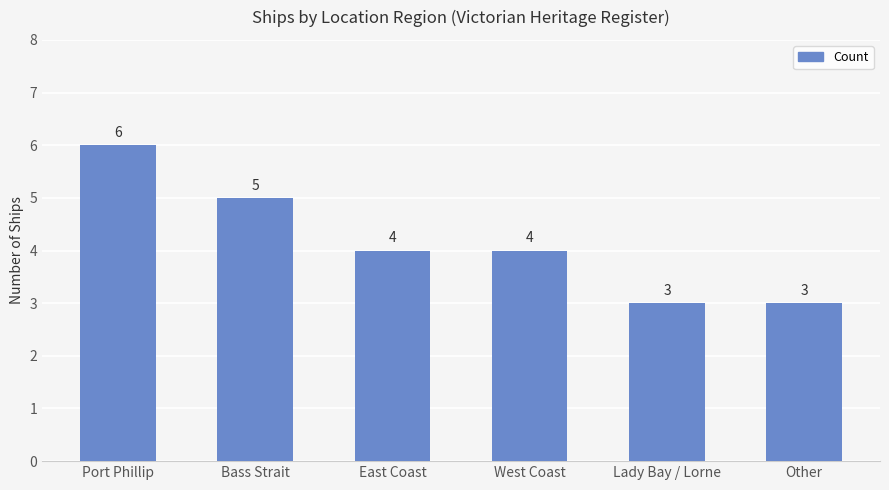

What is the sum of the values at Port Phillip and Other?

9